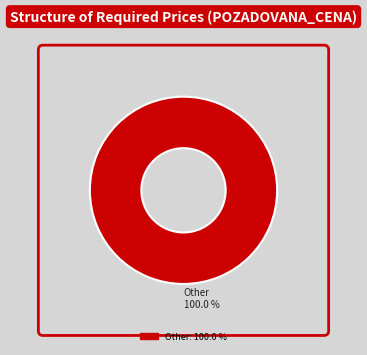

How many segments does this pie chart have?

1